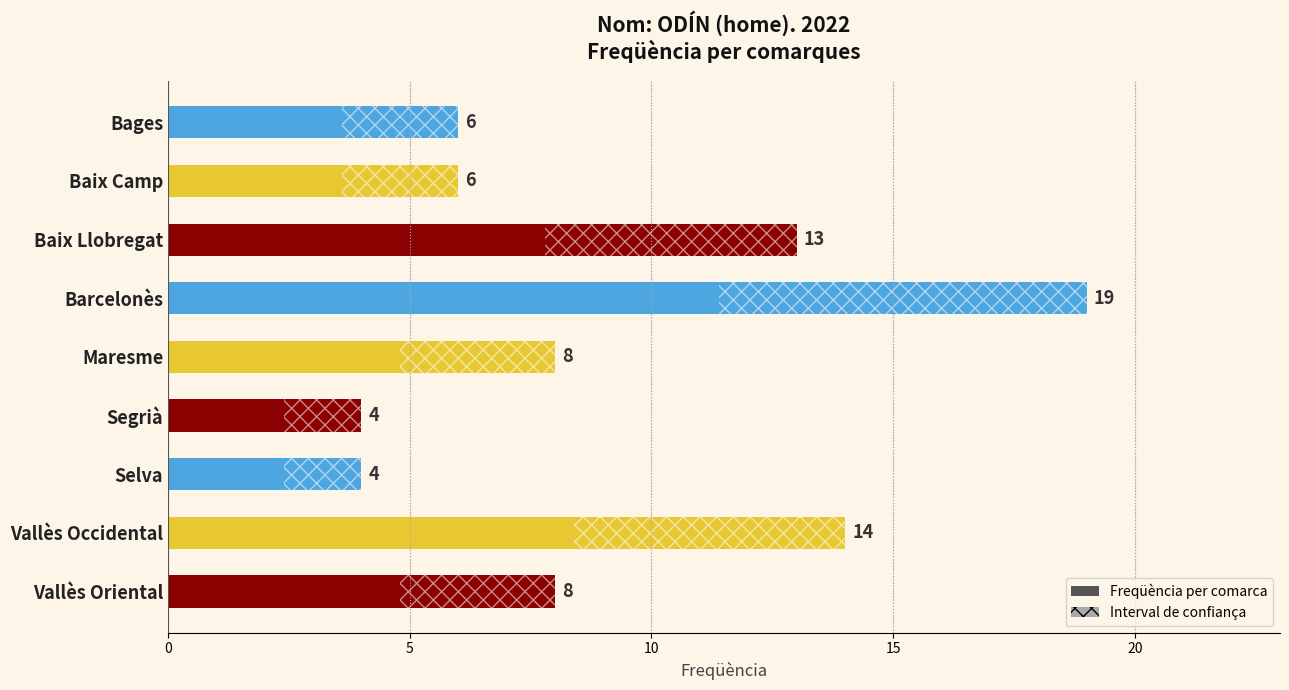

The chart shows a value of 6 at Baix Camp. True or false?

True